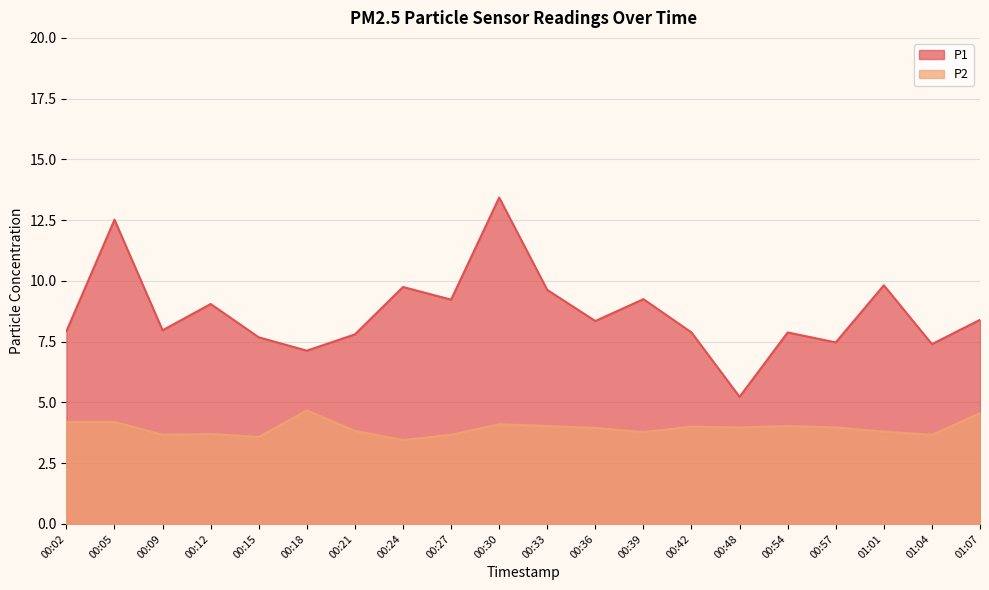

What is the label of the 10th point from the right?

00:33